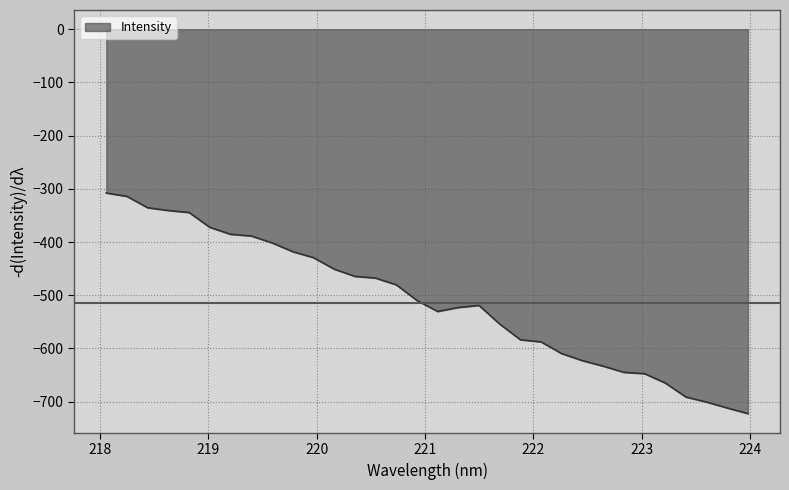

What is the difference between the maximum and minimum values?

414.6